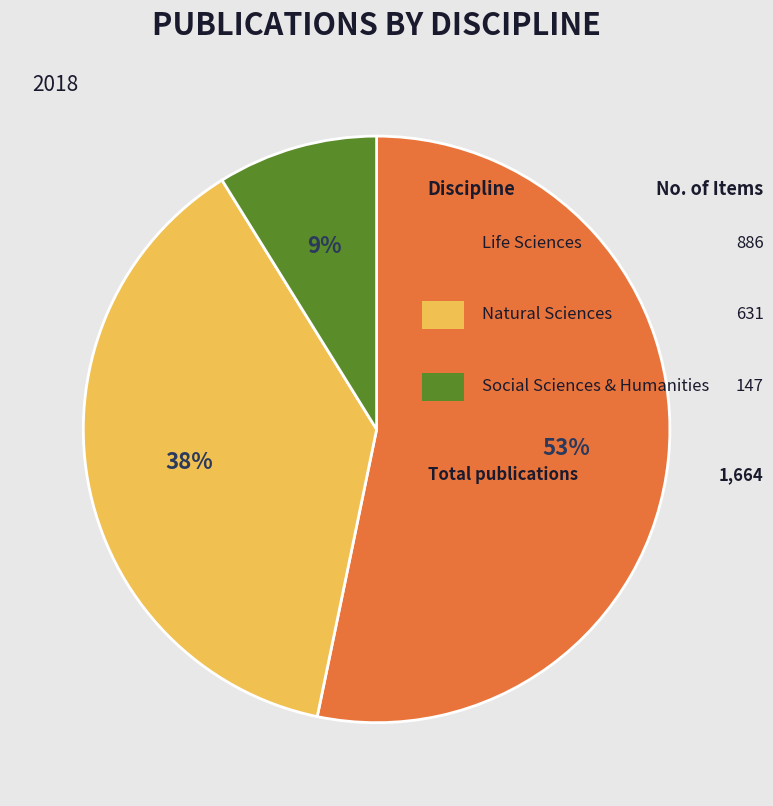

Is there a majority slice in this chart?

Yes